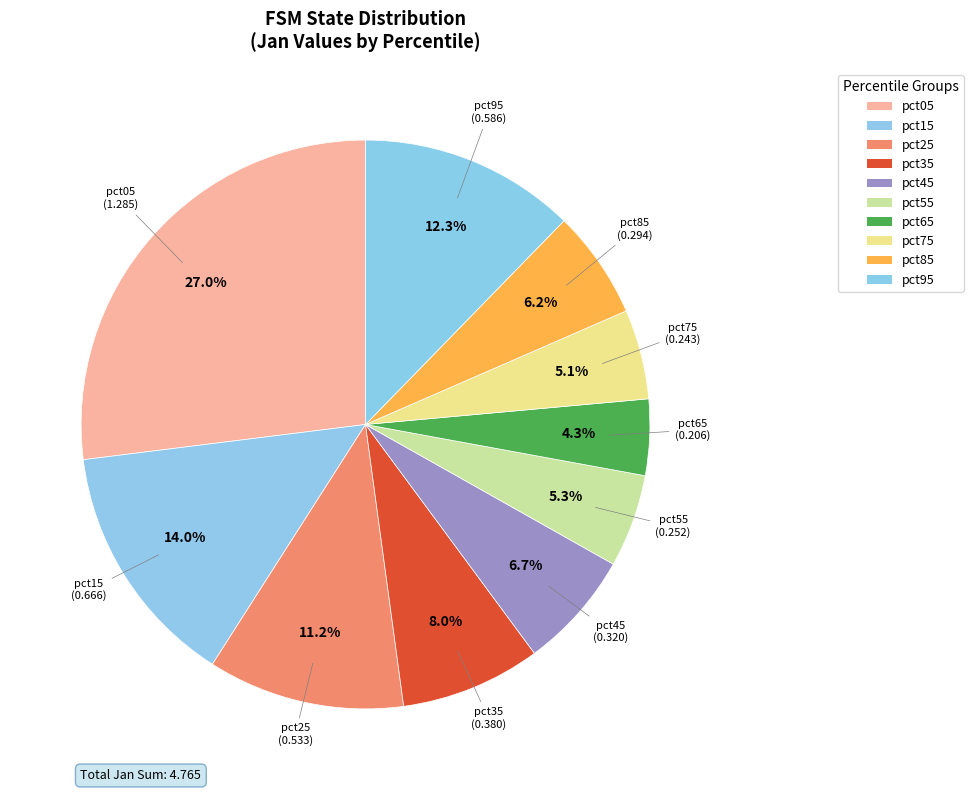

Is it true that pct45 is 16% of the pie?

False